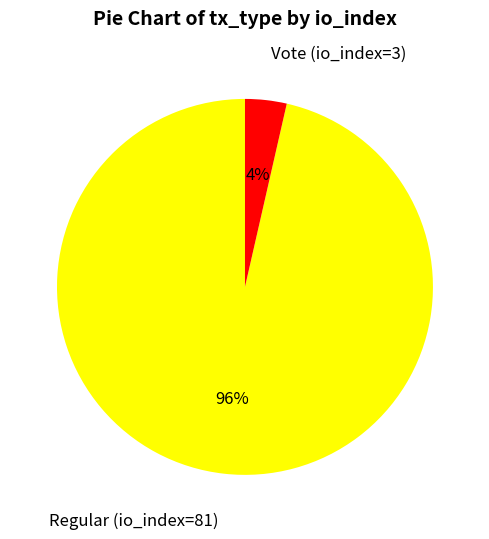

Count the number of slices in the pie.

2